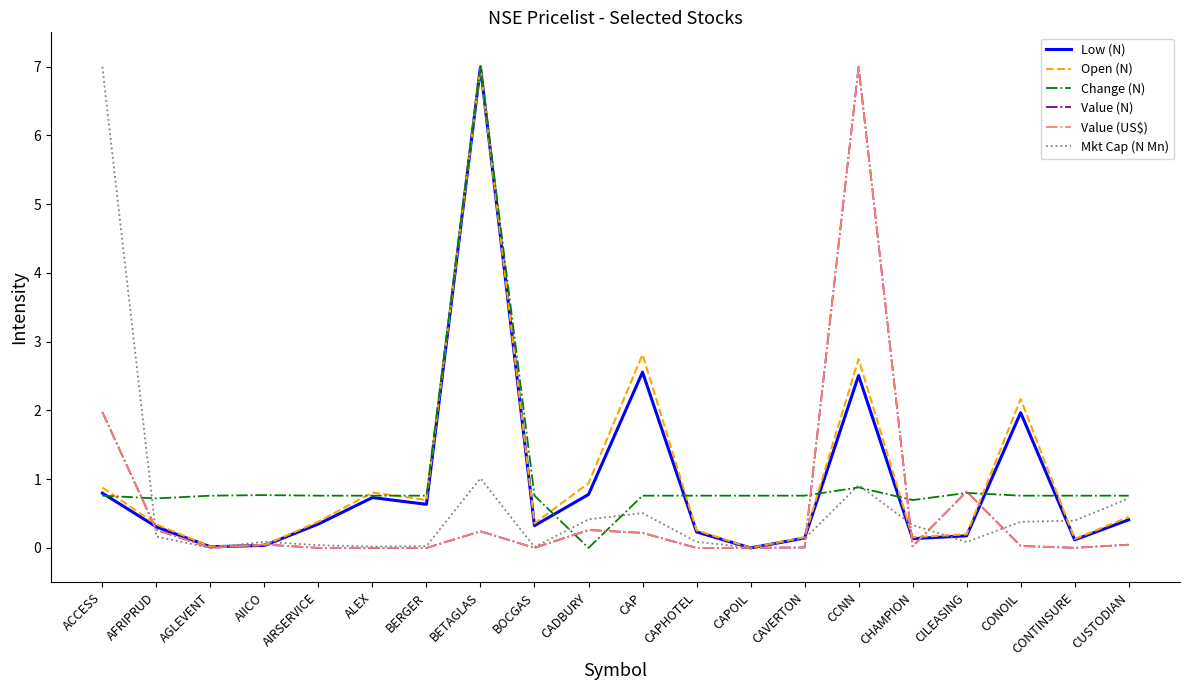

What is the spread (max minus min) of values at CADBURY?

0.9